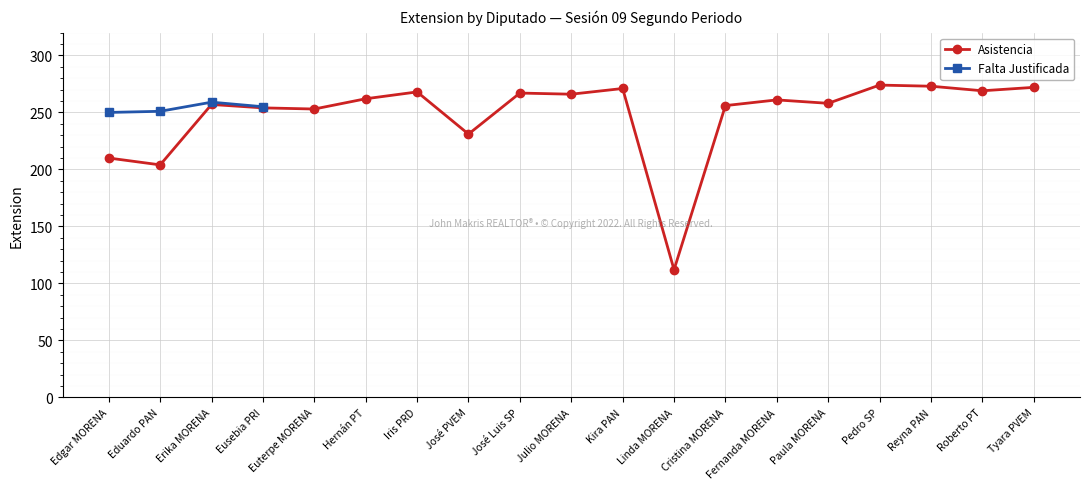

True or false: there are more than 0 points higher than both neighbors.

True